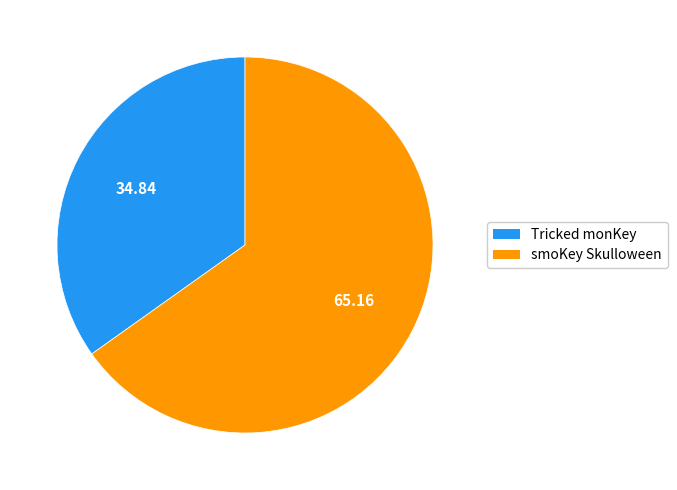

Which category has the smallest portion of the pie?

Tricked monKey